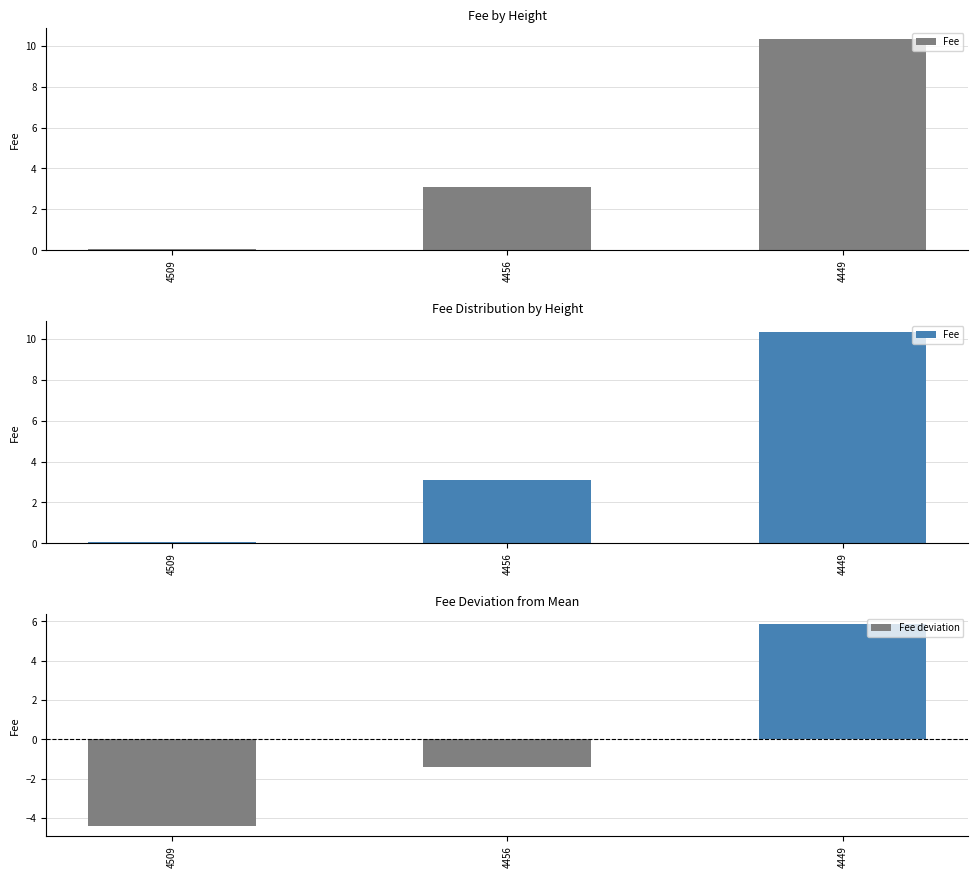

Between 4456 and 4509, which is larger?

4456